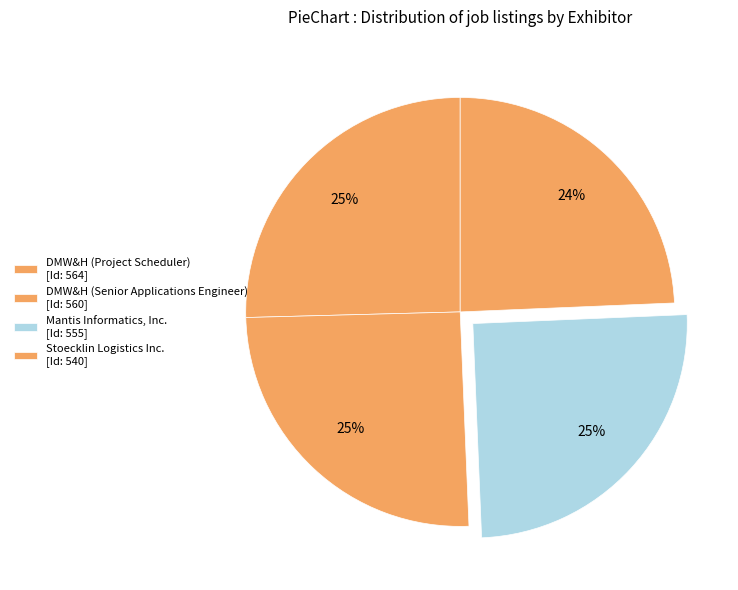

True or false: DMW&H (Senior Applications Engineer) accounts for 16% of the total.

False